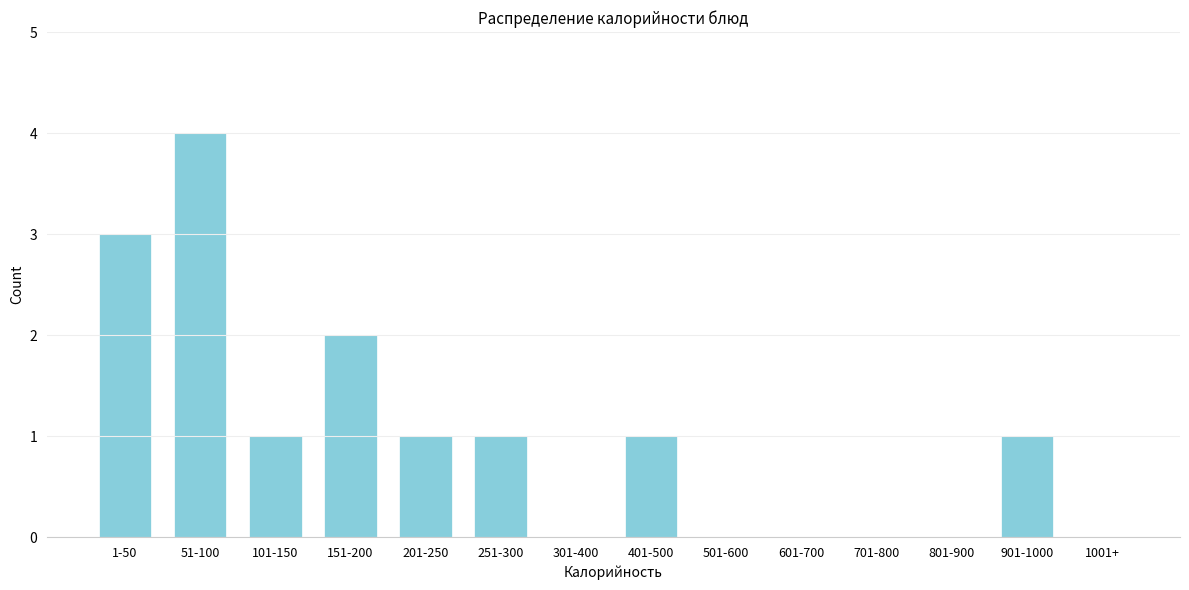

Reading right to left, transcribe all the data shown in this chart.

1001+=0	901-1000=1	801-900=0	701-800=0	601-700=0	501-600=0	401-500=1	301-400=0	251-300=1	201-250=1	151-200=2	101-150=1	51-100=4	1-50=3